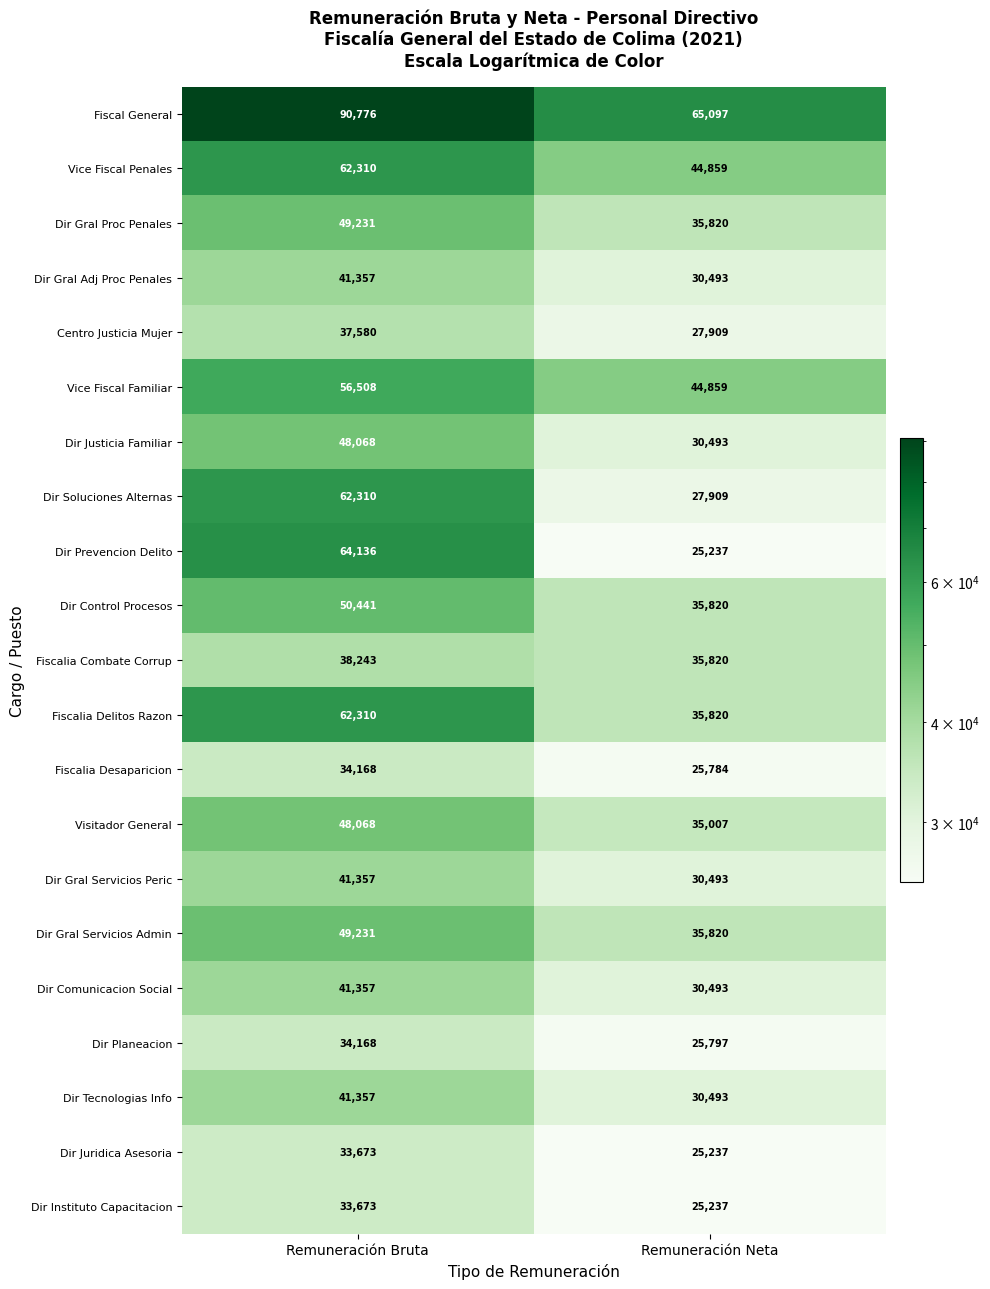

Rank the categories by Dir Soluciones Alternas value from highest to lowest.

Remuneración Bruta, Remuneración Neta